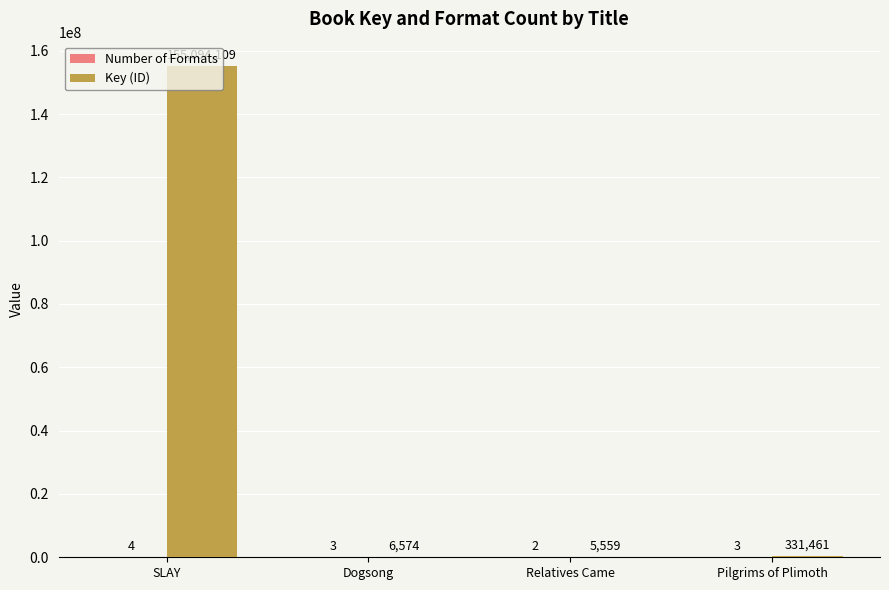

What is the total value across all series at Dogsong?

6577